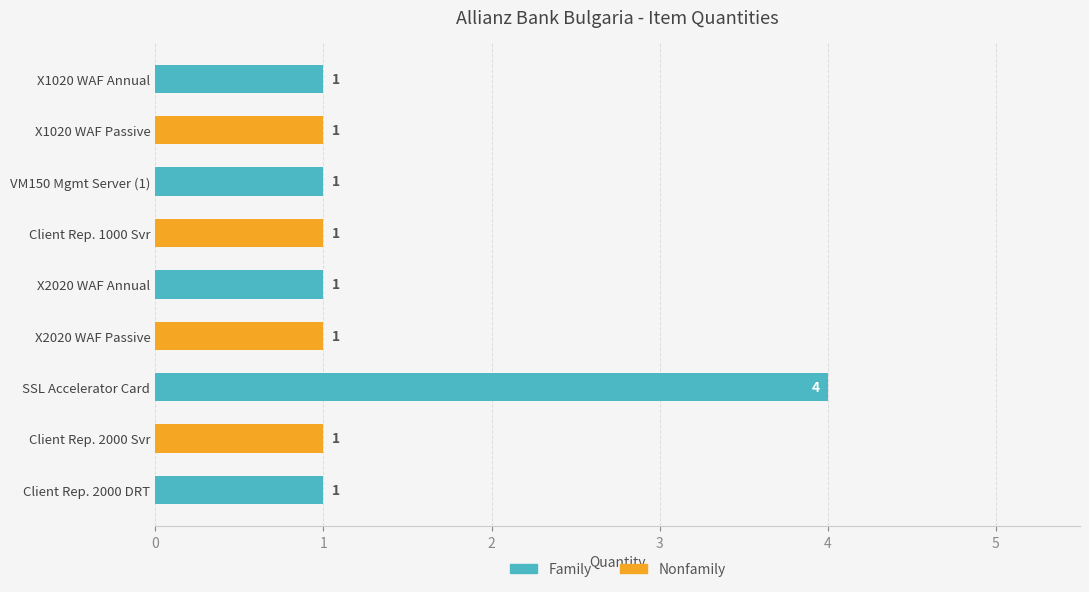

The chart shows a value of 1 at SS-WAF-X12-P-R-SL2. True or false?

False